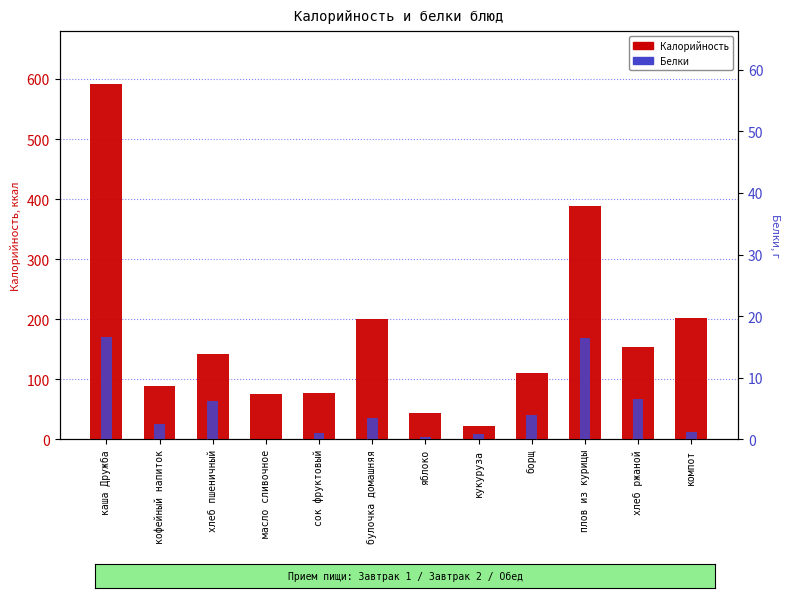

Is the value of Белки at яблоко greater than the value of Калорийность at булочка домашняя?

No